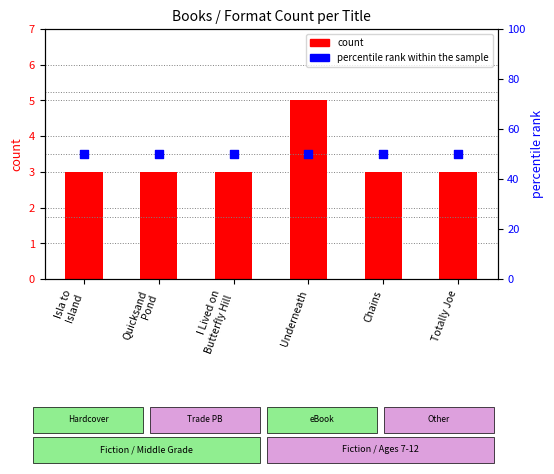

Which series has the largest Y range (max minus min)?

count